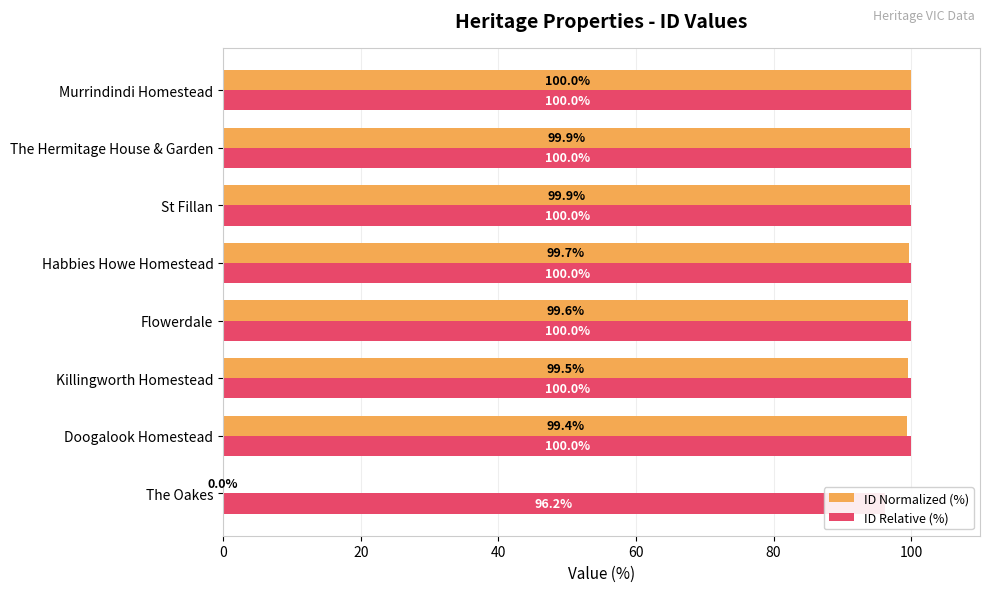

Which has a higher value, Flowerdale or Habbies Howe Homestead?

Habbies Howe Homestead